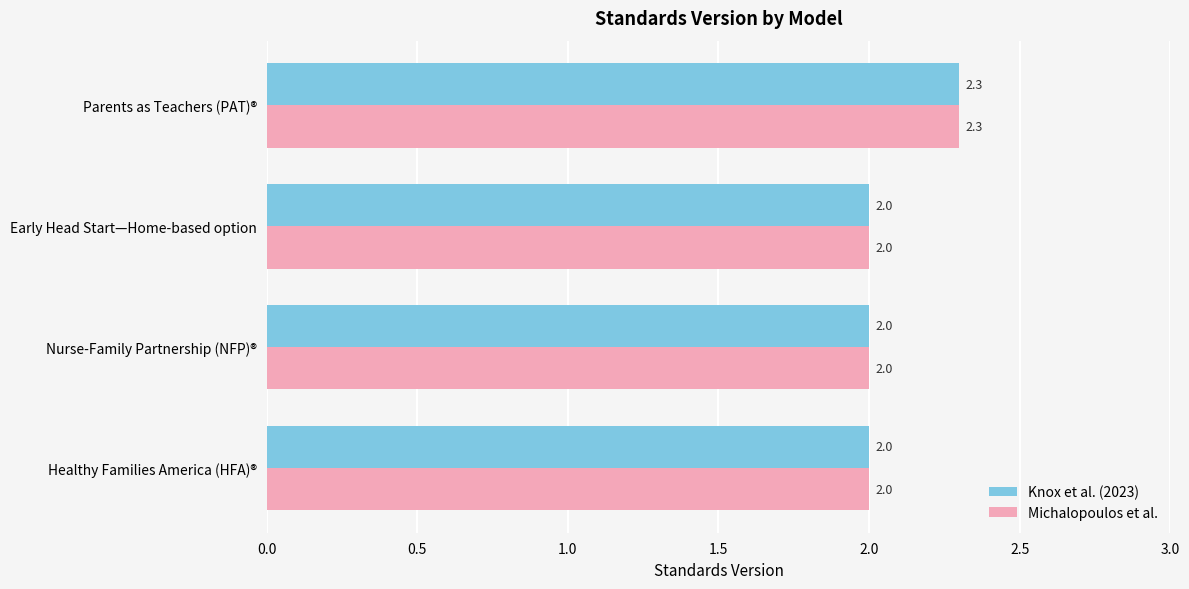

True or false: Knox et al. (2023) has a value of 2.0 at Nurse-Family Partnership (NFP)®.

True